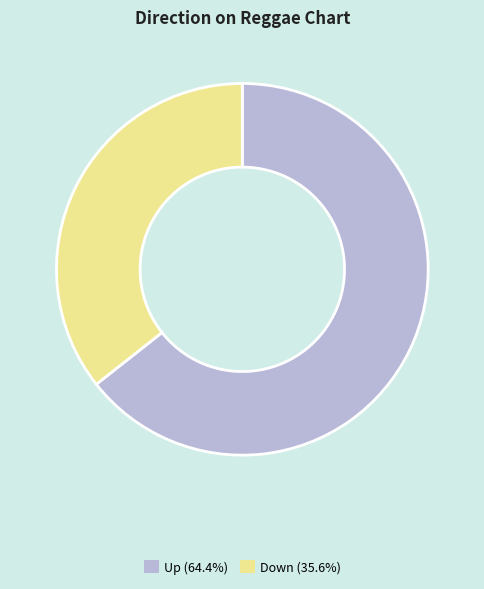

Is there any slice that represents more than half of the pie?

Yes